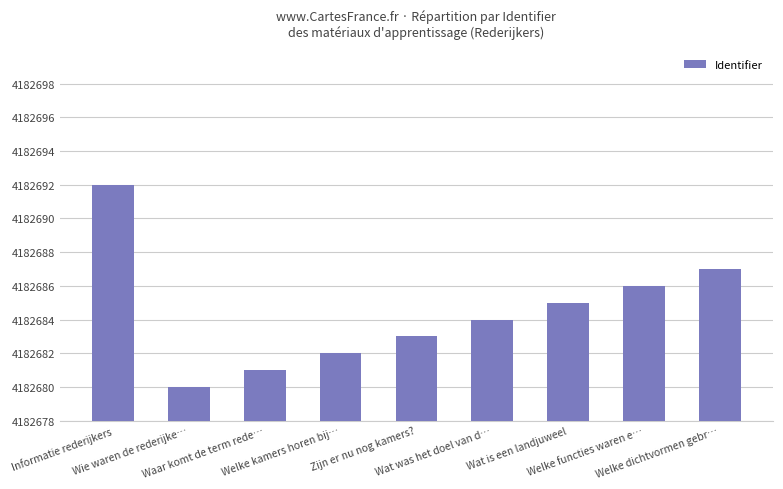

Rank the categories by value from highest to lowest.

Informatie rederijkers, Welke dichtvormen gebr…, Welke functies waren e…, Wat is een landjuweel, Wat was het doel van d…, Zijn er nu nog kamers?, Welke kamers horen bij…, Waar komt de term rede…, Wie waren de rederijke…